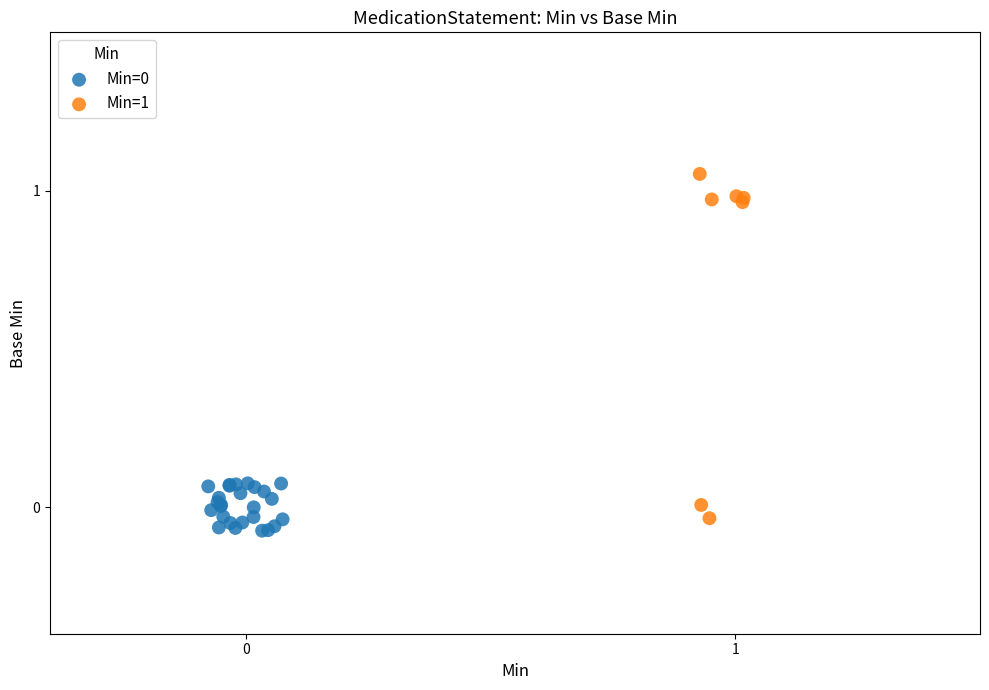

Which series has the largest Y range (max minus min)?

Min=1